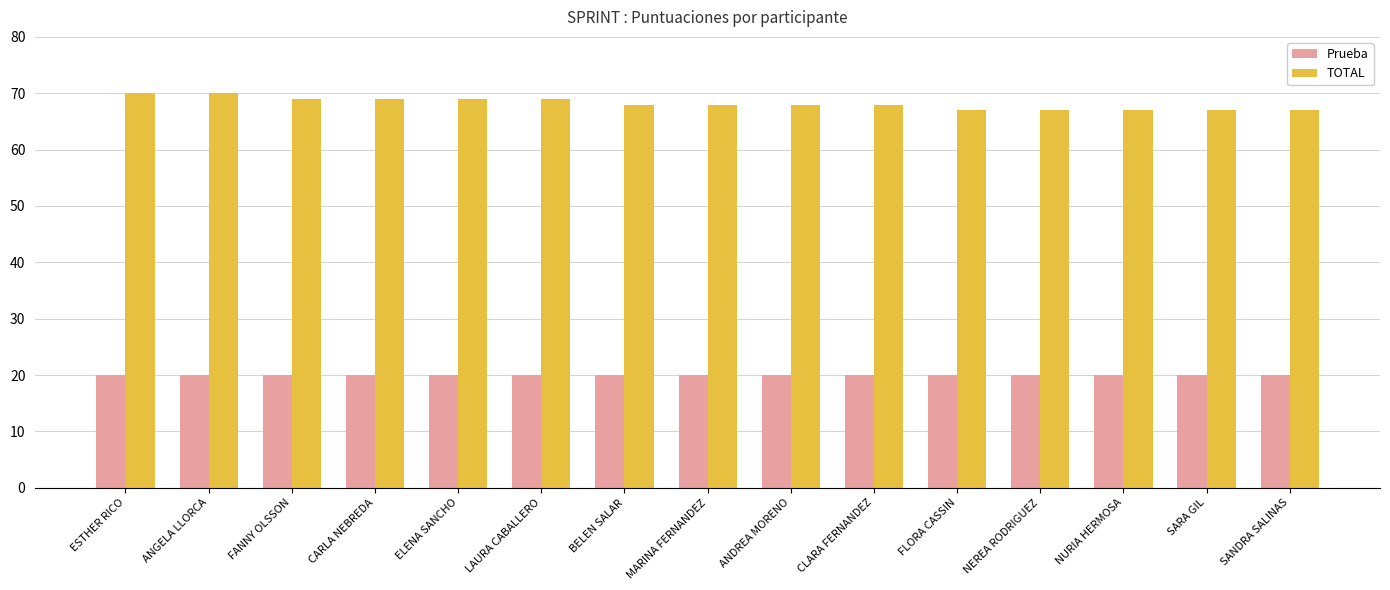

Which series changed the most between ESTHER RICO and MARINA FERNANDEZ?

TOTAL